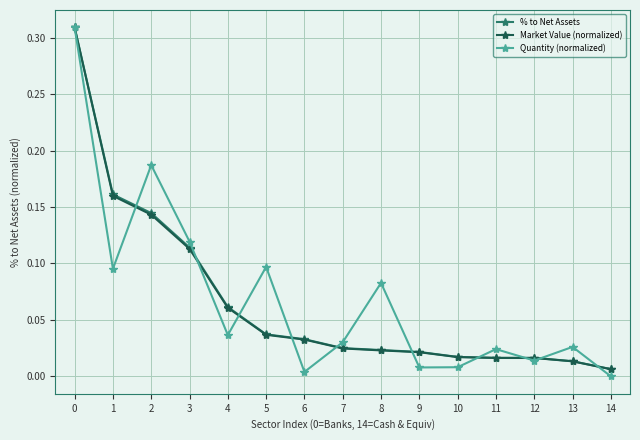

How many series are shown in this chart?

3